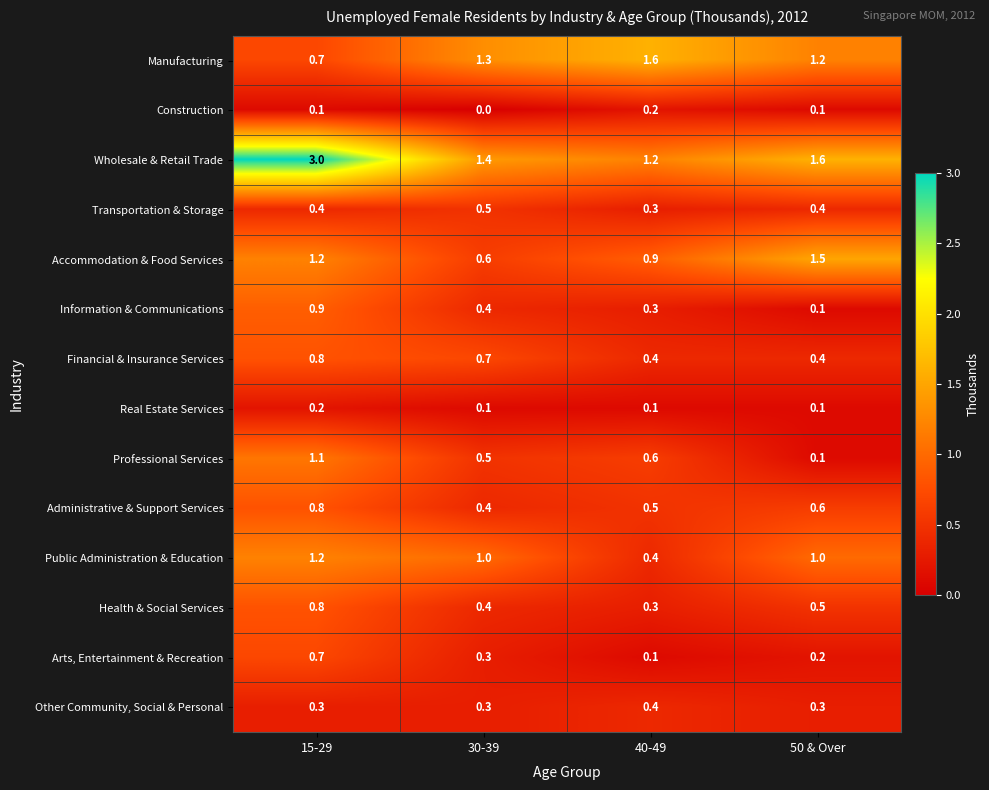

The Transportation & Storage series shows 0.4 at 15-29. True or false?

True